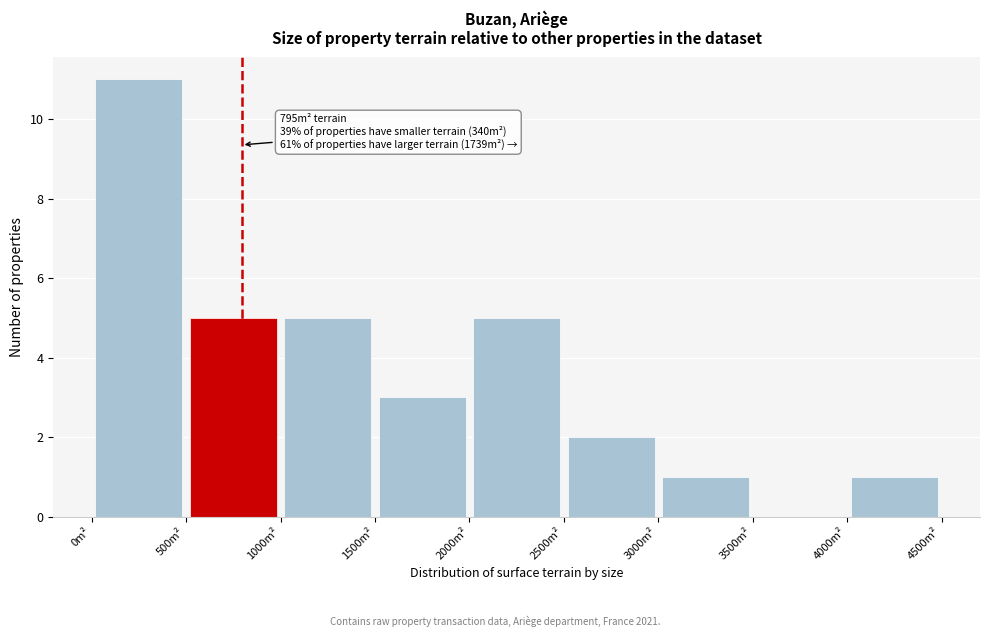

Over which range of the x-axis is the bar tallest?

0 to 500